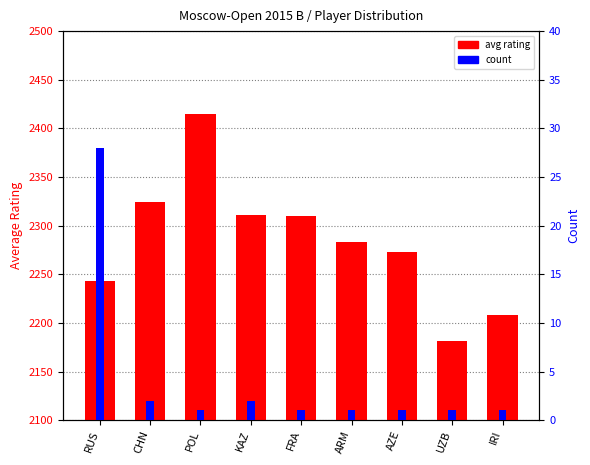

What is the minimum value for count?

1